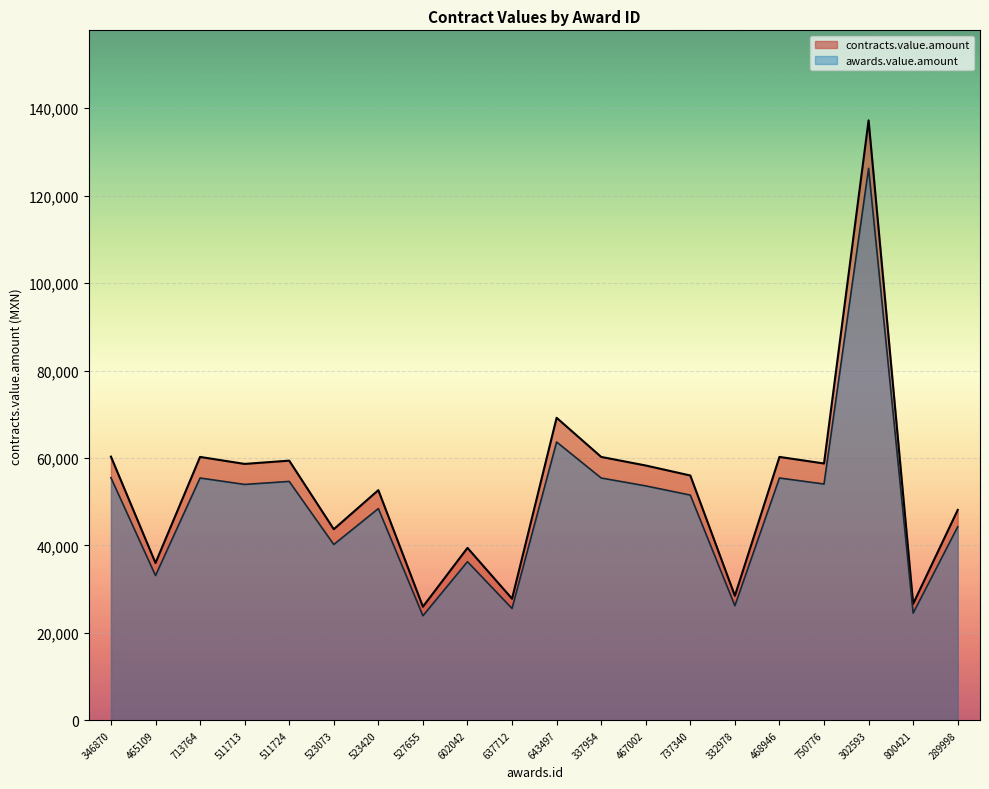

True or false: contracts.value.amount and awards.value.amount cross at least once.

False